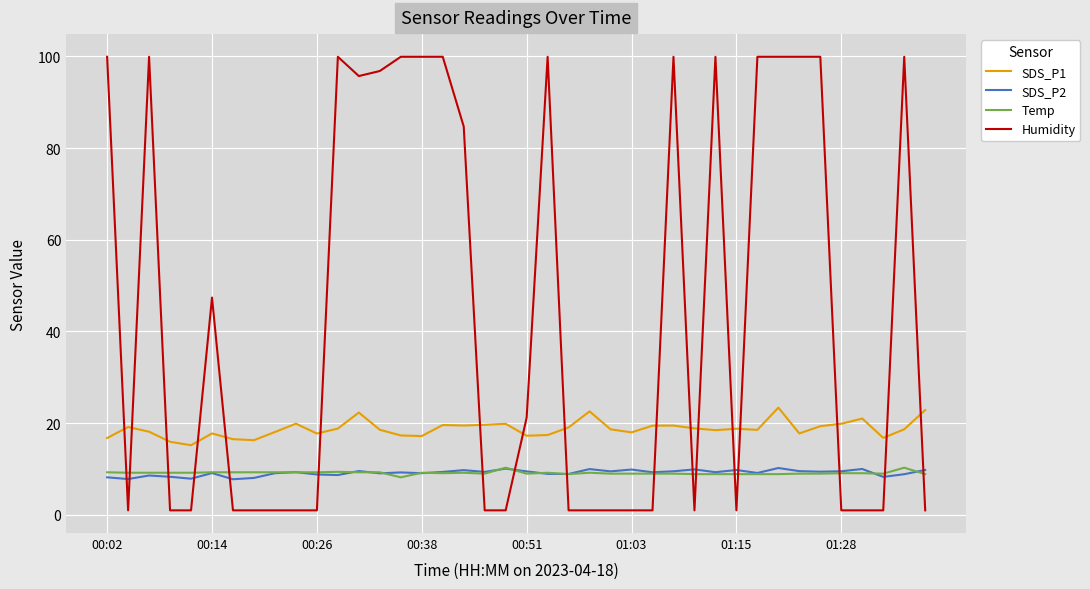

What is the difference between the second highest and minimum values in the Temp series?

2.1